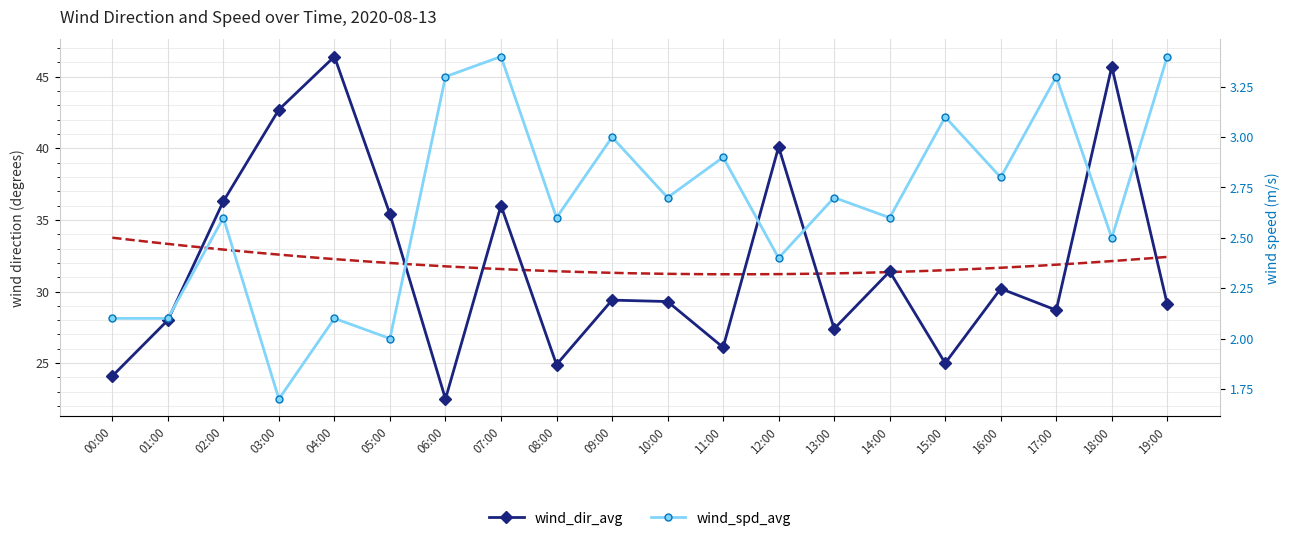

Rank the categories by wind_dir_avg value from highest to lowest.

04:00, 18:00, 03:00, 12:00, 02:00, 07:00, 05:00, 14:00, 16:00, 09:00, 10:00, 19:00, 17:00, 01:00, 13:00, 11:00, 15:00, 08:00, 00:00, 06:00